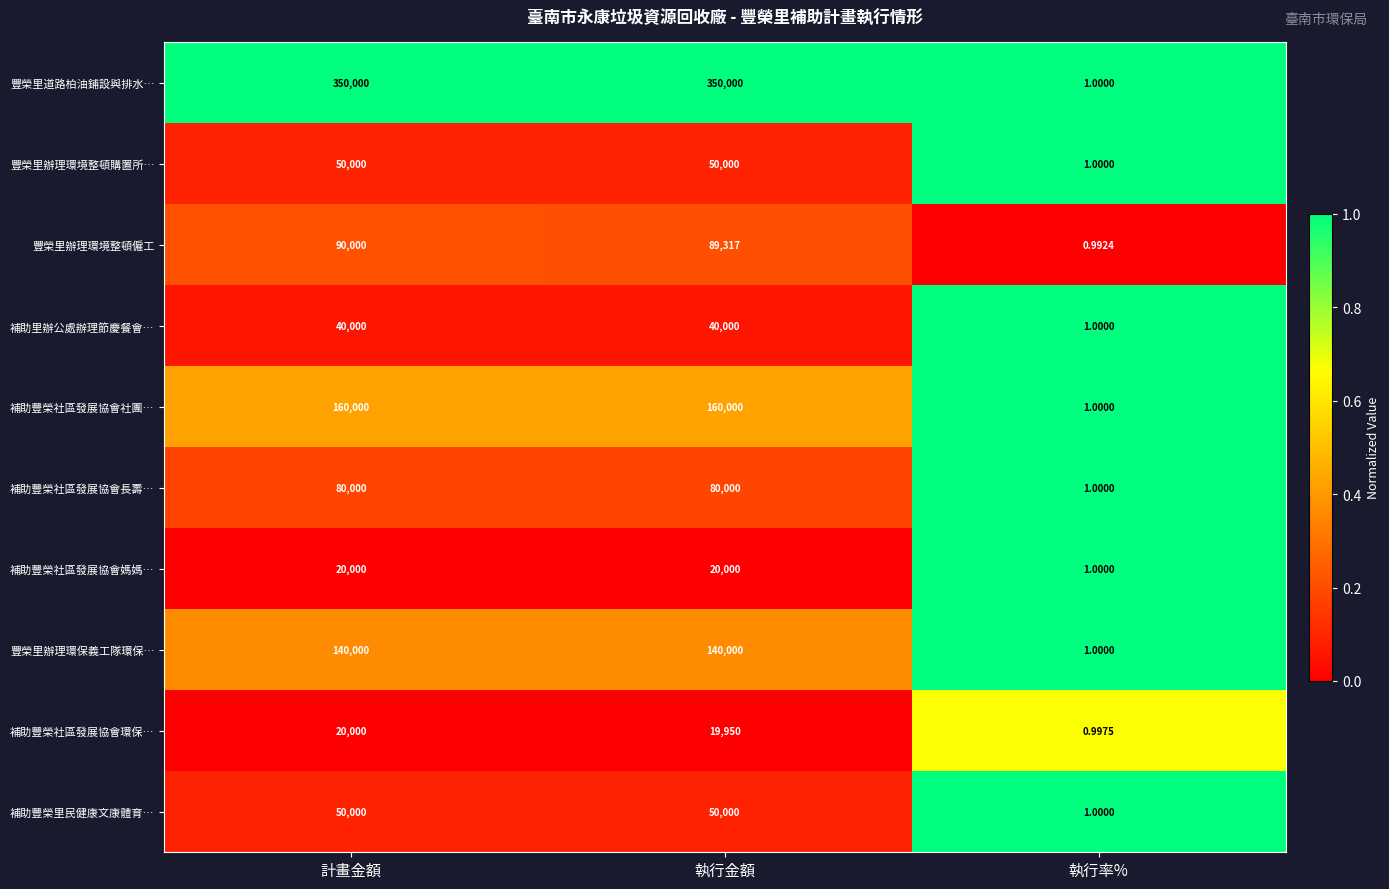

Where is 補助里辦公處辦理節慶餐會… nearest to the value 20000?

執行率%